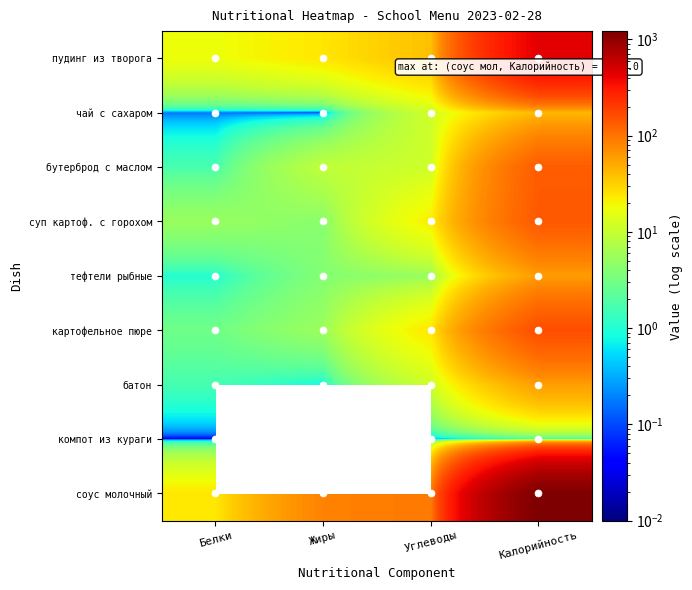

How many distinct data groups are displayed?

9